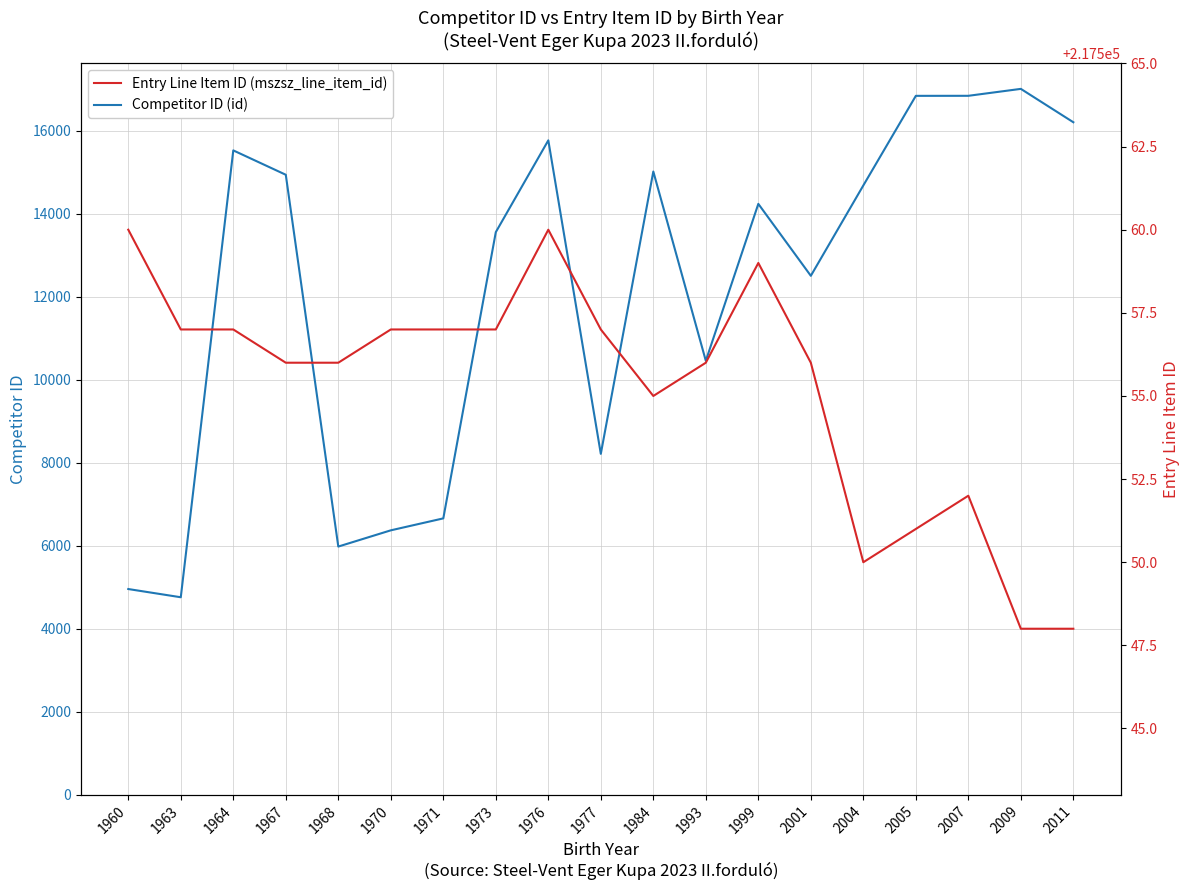

What is the difference between the maximum and second lowest values in the Competitor ID (id) series?

12048